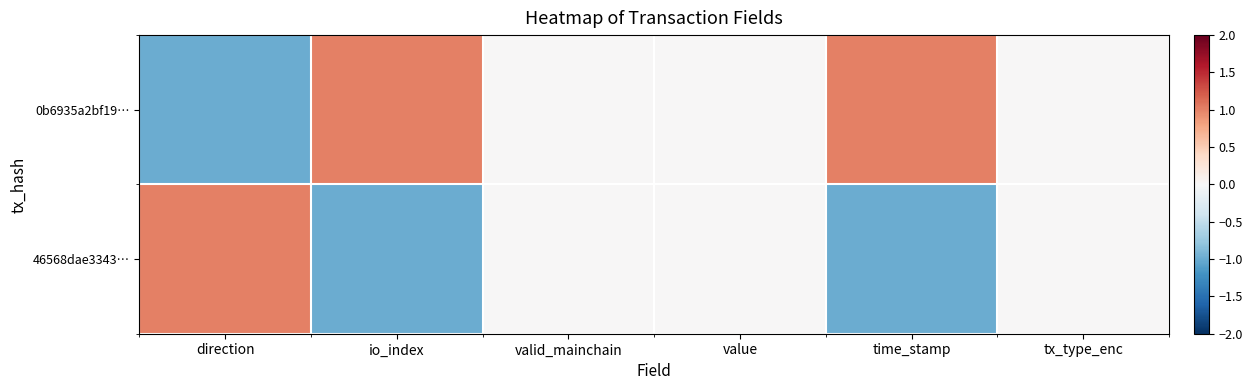

Which category has the highest value across all series?

io_index